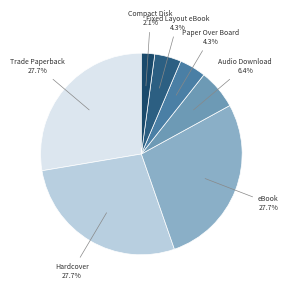

How much of the chart is everything except Audio Download?

93.6%